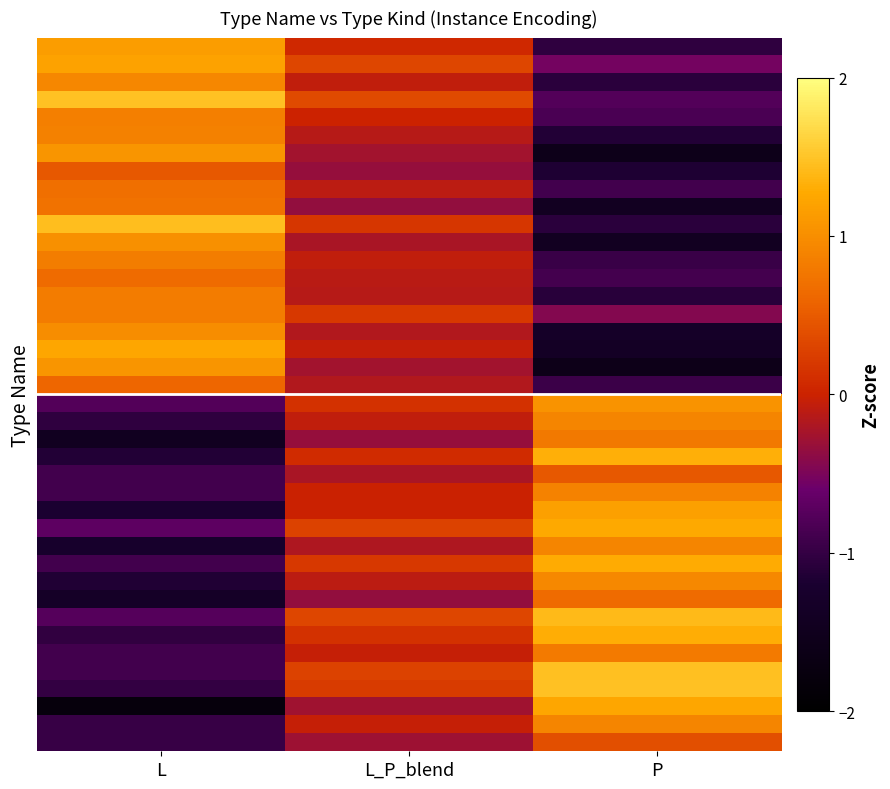

Between L_P_blend and P, which is larger?

L_P_blend